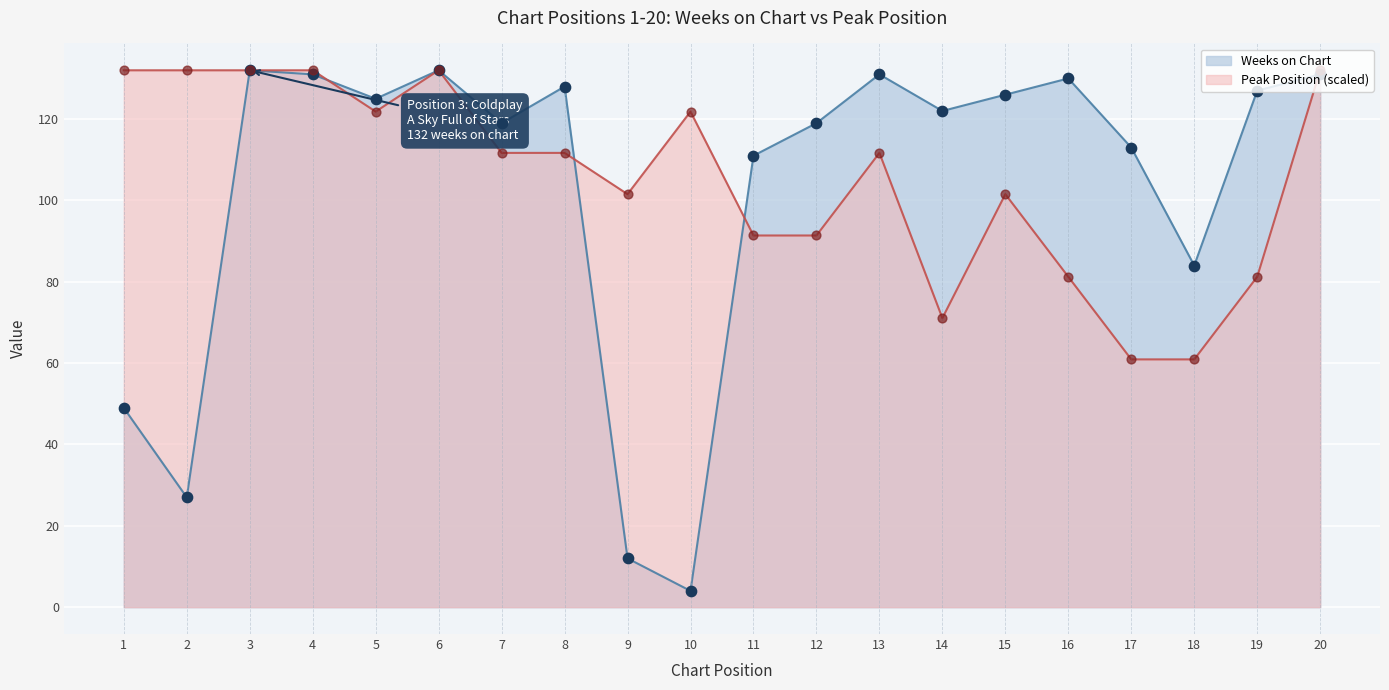

Which series has the largest total across all categories?

Peak Position (scaled)